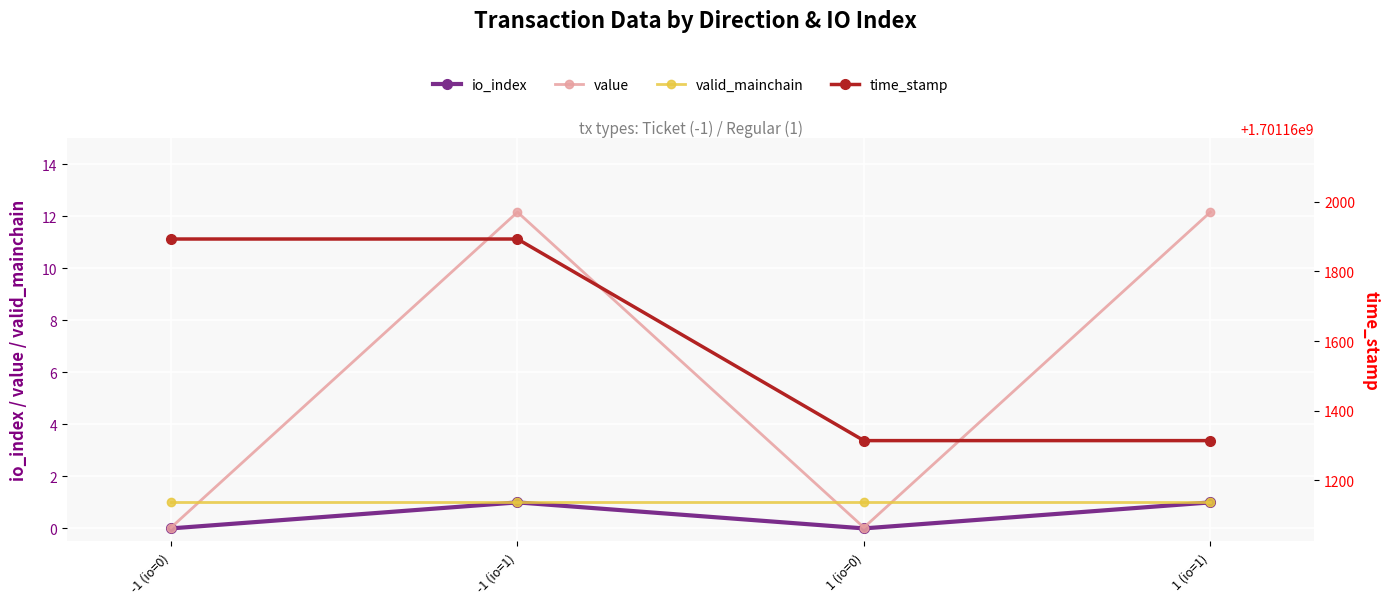

Reading left to right, extract all data points from this chart.

io_index: -1 (io=0)=0.0	-1 (io=1)=1.0	1 (io=0)=0.0	1 (io=1)=1.0
value: -1 (io=0)=0.0	-1 (io=1)=12.2	1 (io=0)=0.0	1 (io=1)=12.2
valid_mainchain: -1 (io=0)=1.0	-1 (io=1)=1.0	1 (io=0)=1.0	1 (io=1)=1.0
time_stamp: -1 (io=0)=1701161893.0	-1 (io=1)=1701161893.0	1 (io=0)=1701161314.0	1 (io=1)=1701161314.0